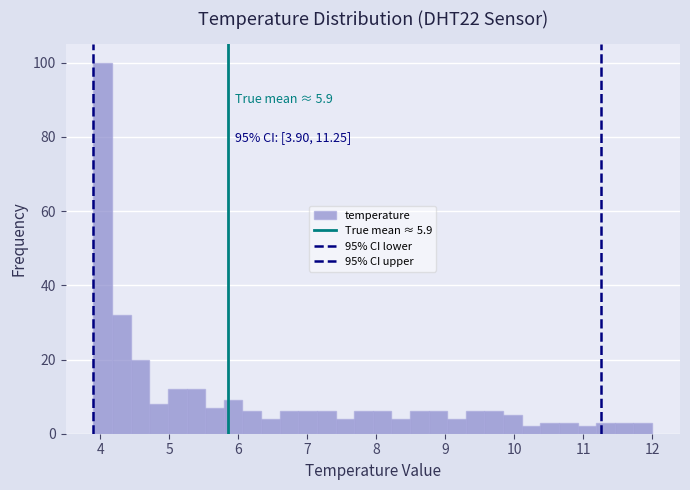

Around what value on the x-axis is the tallest bar? Give the approximate position of its centre, as read against the axis.

4.0